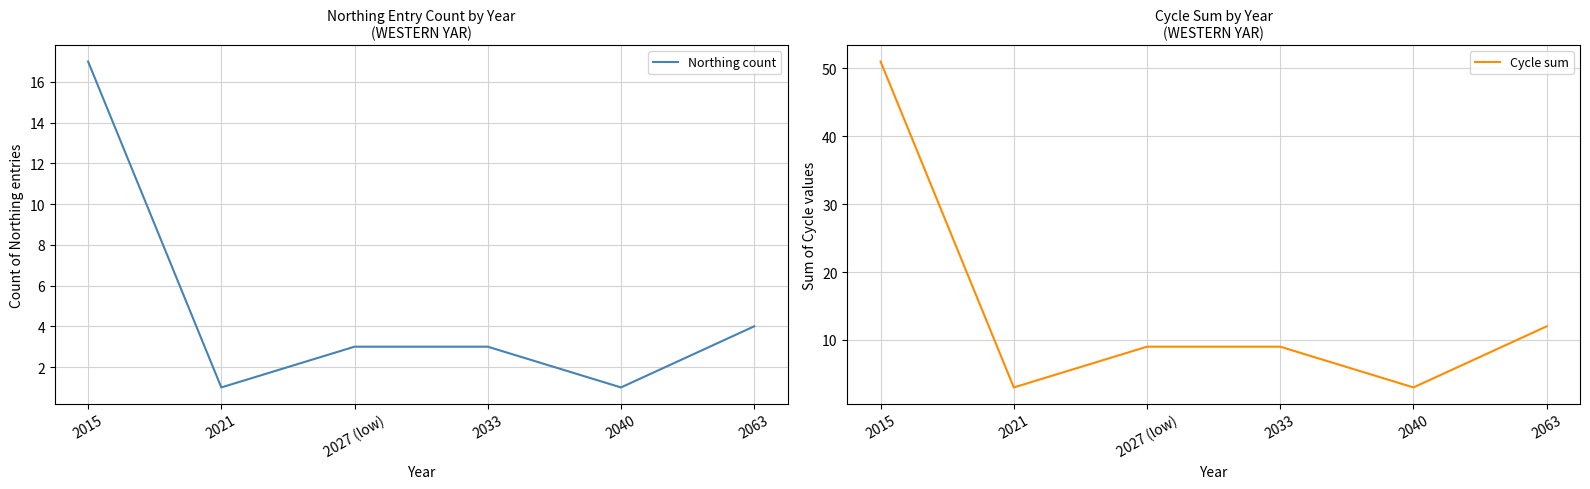

Reading left to right, what are all the values shown in this chart?

Northing count: 17	1	3	3	1	4
Cycle sum: 51	3	9	9	3	12